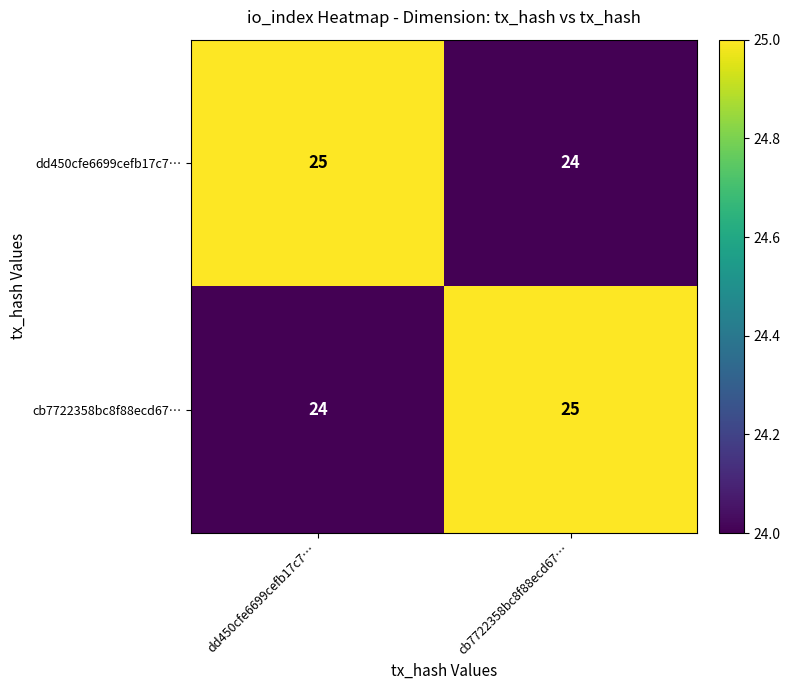

What is the sum of all dd450cfe6699cefb17c7… values?

49